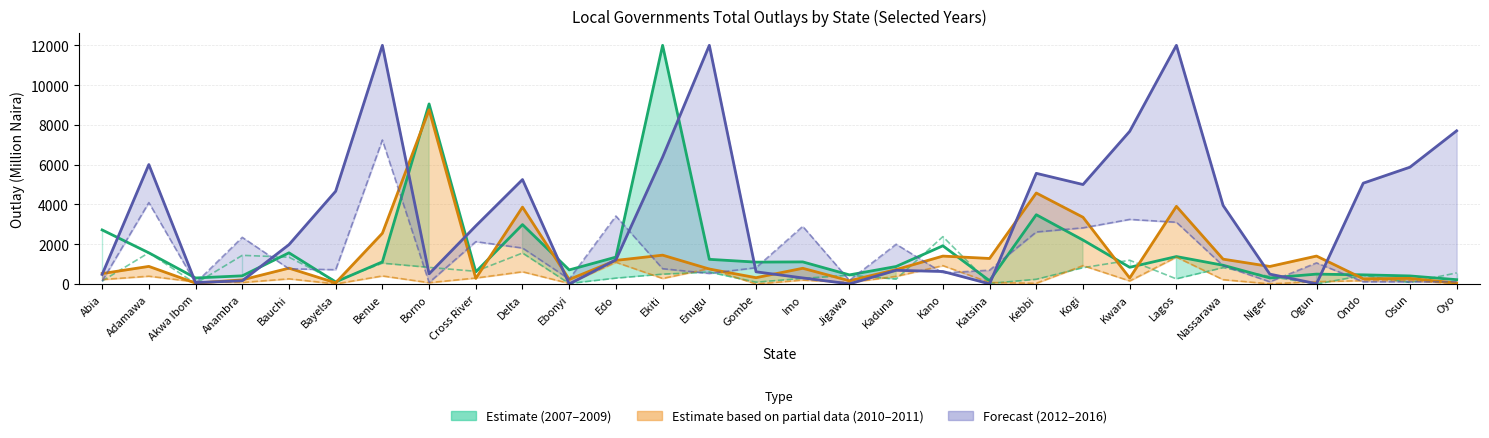

What is the label of the 1st point from the right?

Oyo